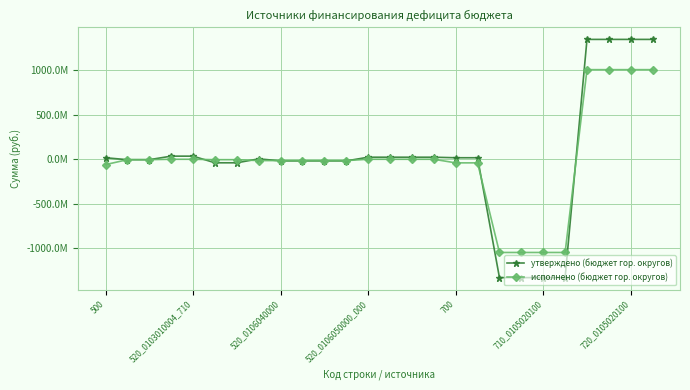

List the series in order of their peak value, highest first.

утверждено (бюджет гор. округов), исполнено (бюджет гор. округов)